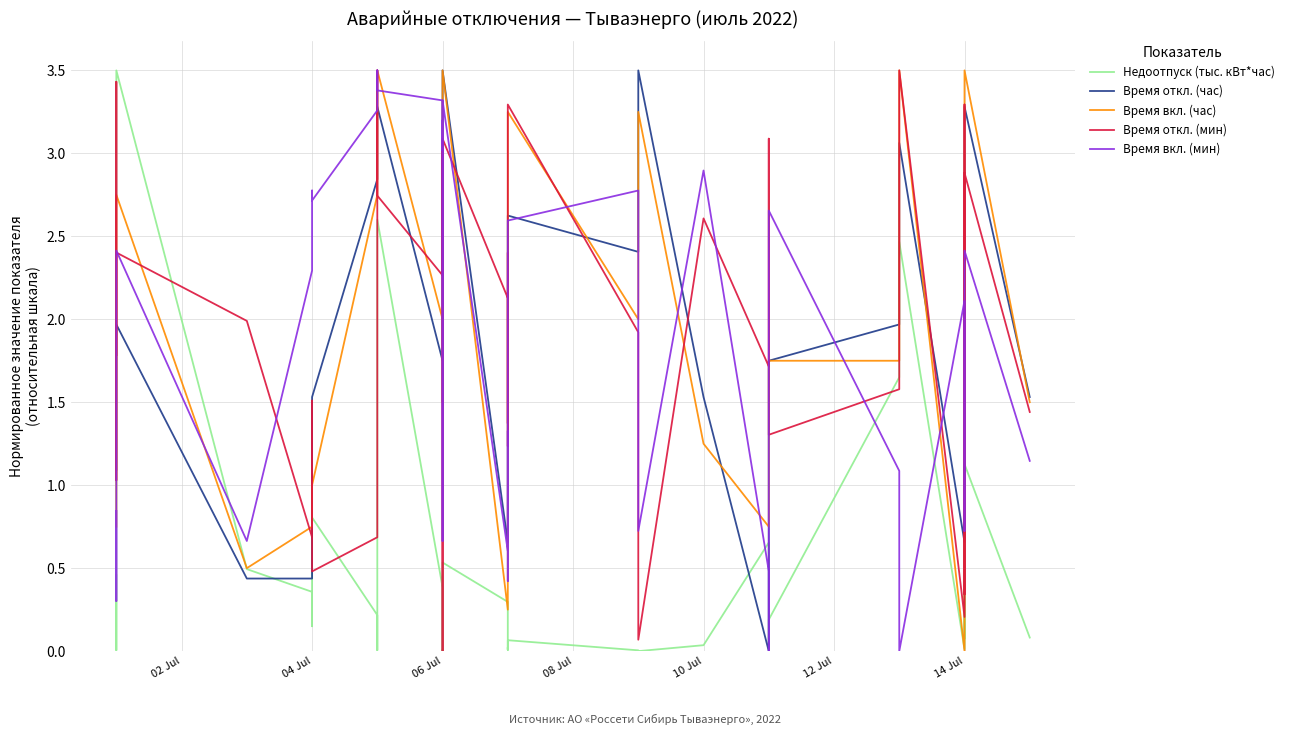

What is the average value of the Недоотпуск (тыс. кВт*час) series?

0.5